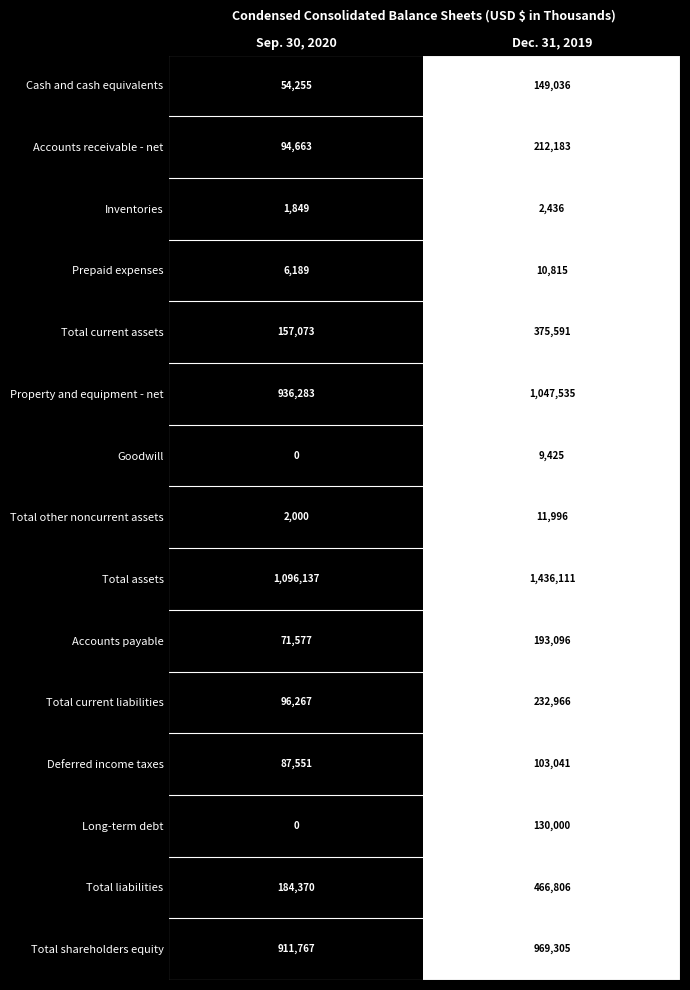

True or false: Prepaid expenses has a value of 3009 at Dec. 31, 2019.

False